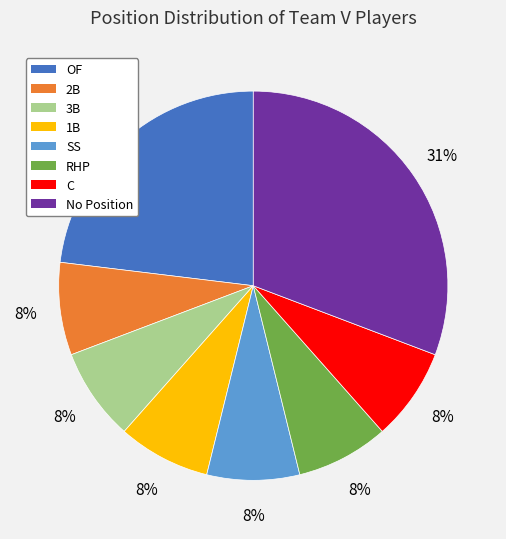

To the nearest percent, what portion does C represent?

8%